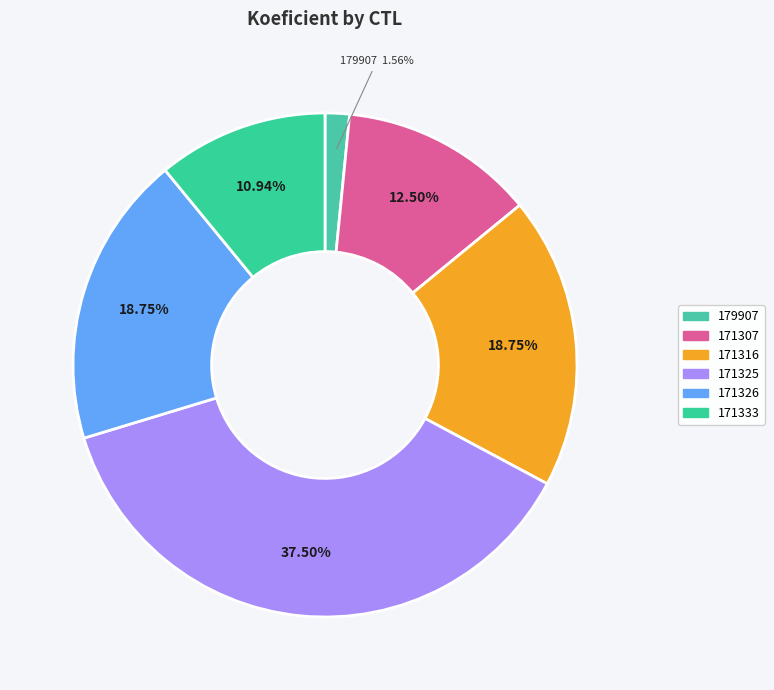

Which slice is the largest?

171325